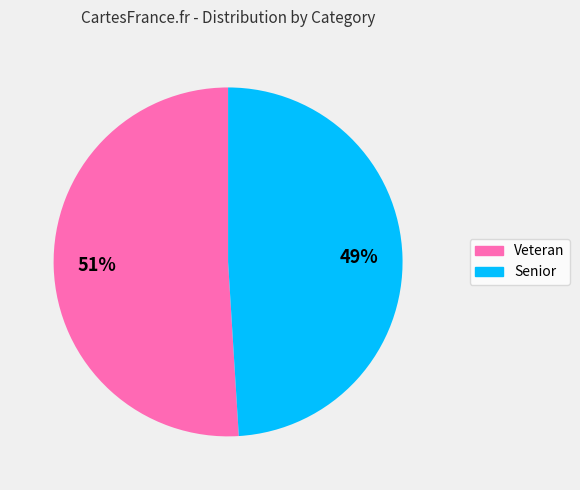

The Senior slice represents 49% of the pie. True or false?

True